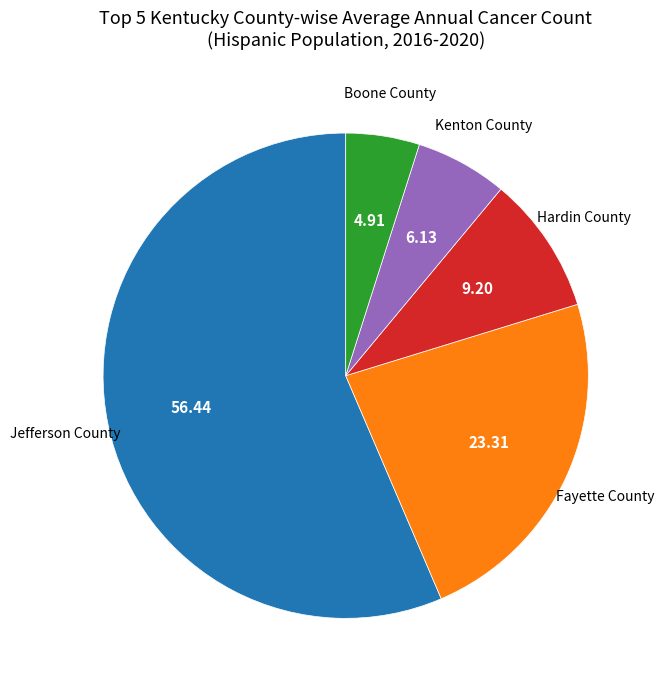

Is the sum of Kenton County and Jefferson County greater than half?

Yes